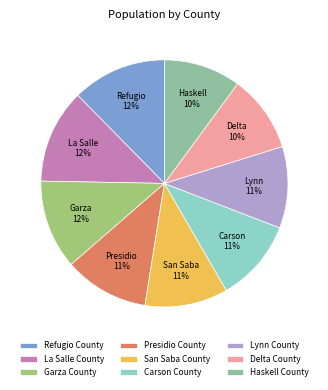

How many segments does this pie chart have?

9